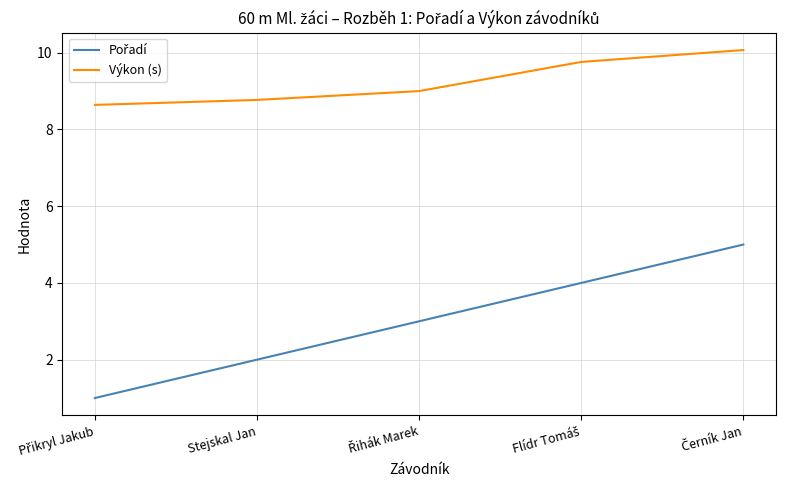

The value of Výkon (s) at Stejskal Jan is 8.8. True or false?

True